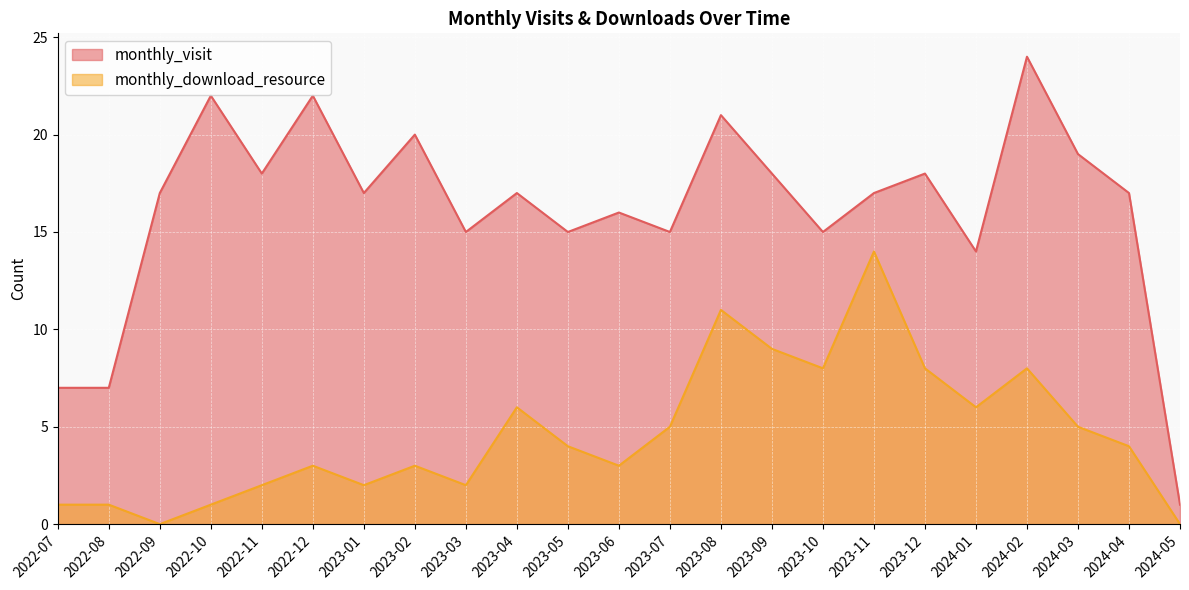

Is the value of monthly_visit at 2022-08 greater than the value of monthly_download_resource at 2022-07?

Yes